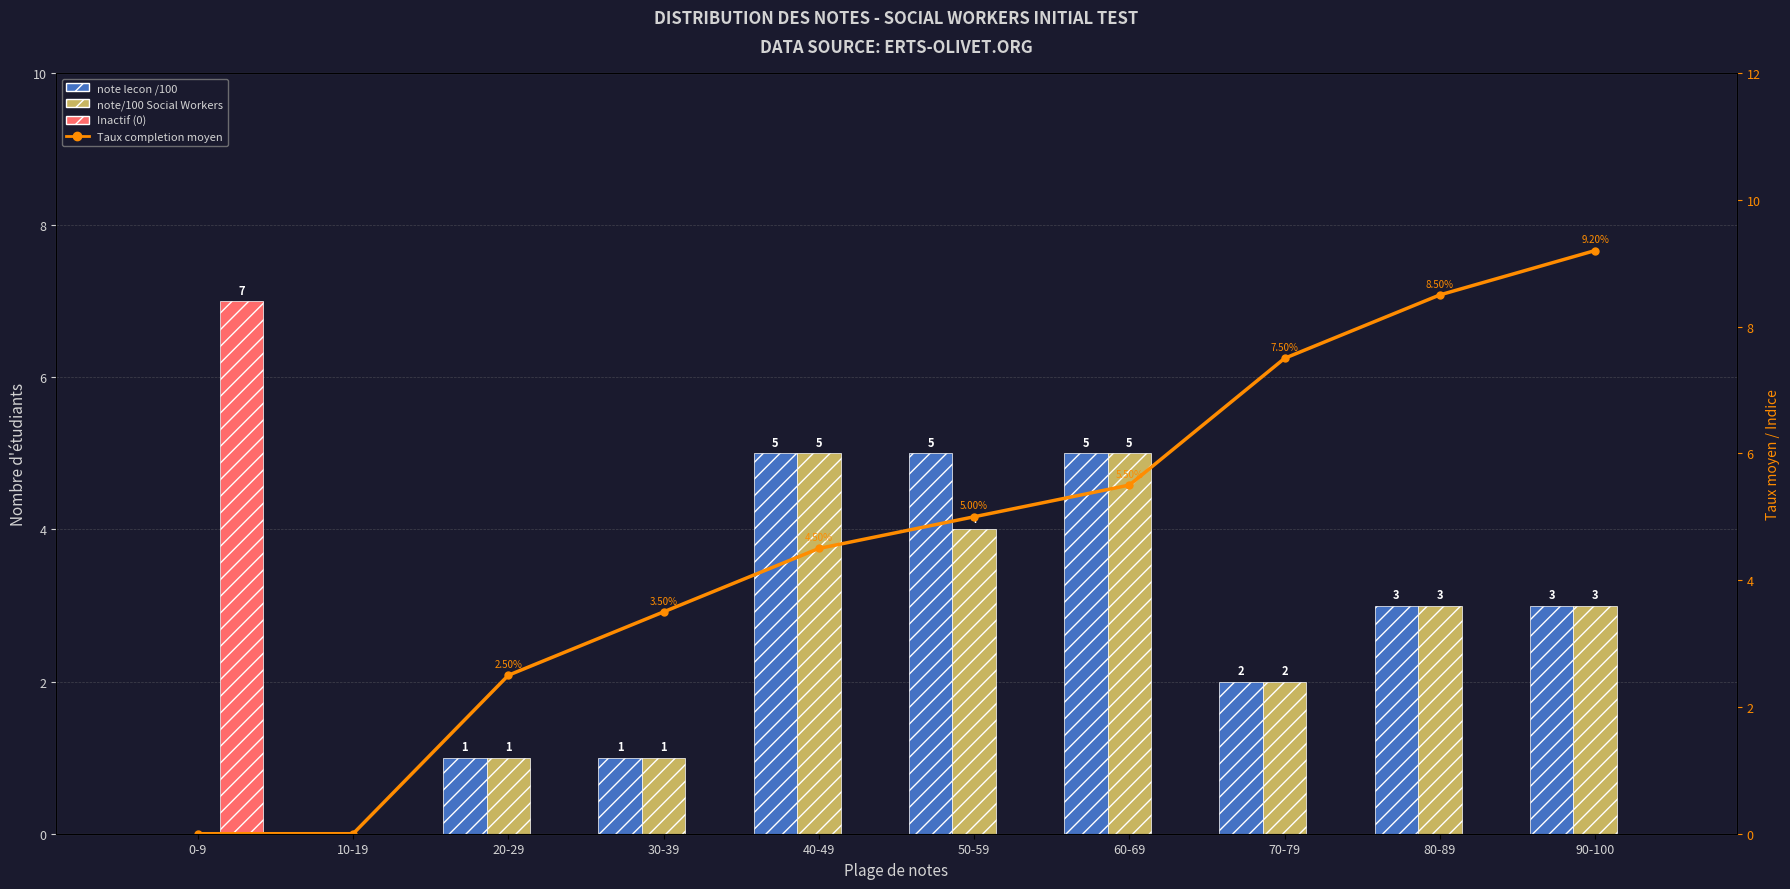

What is the spread (max minus min) of values at 50-59?

5.0